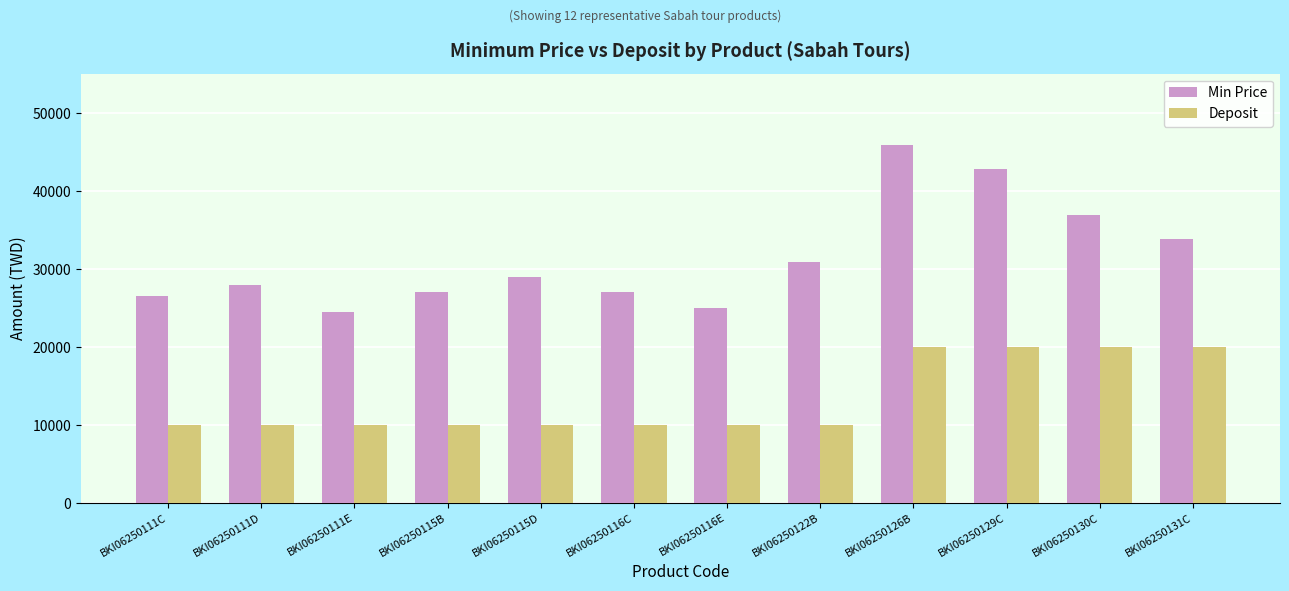

What is the sum of all Min Price values?

377500